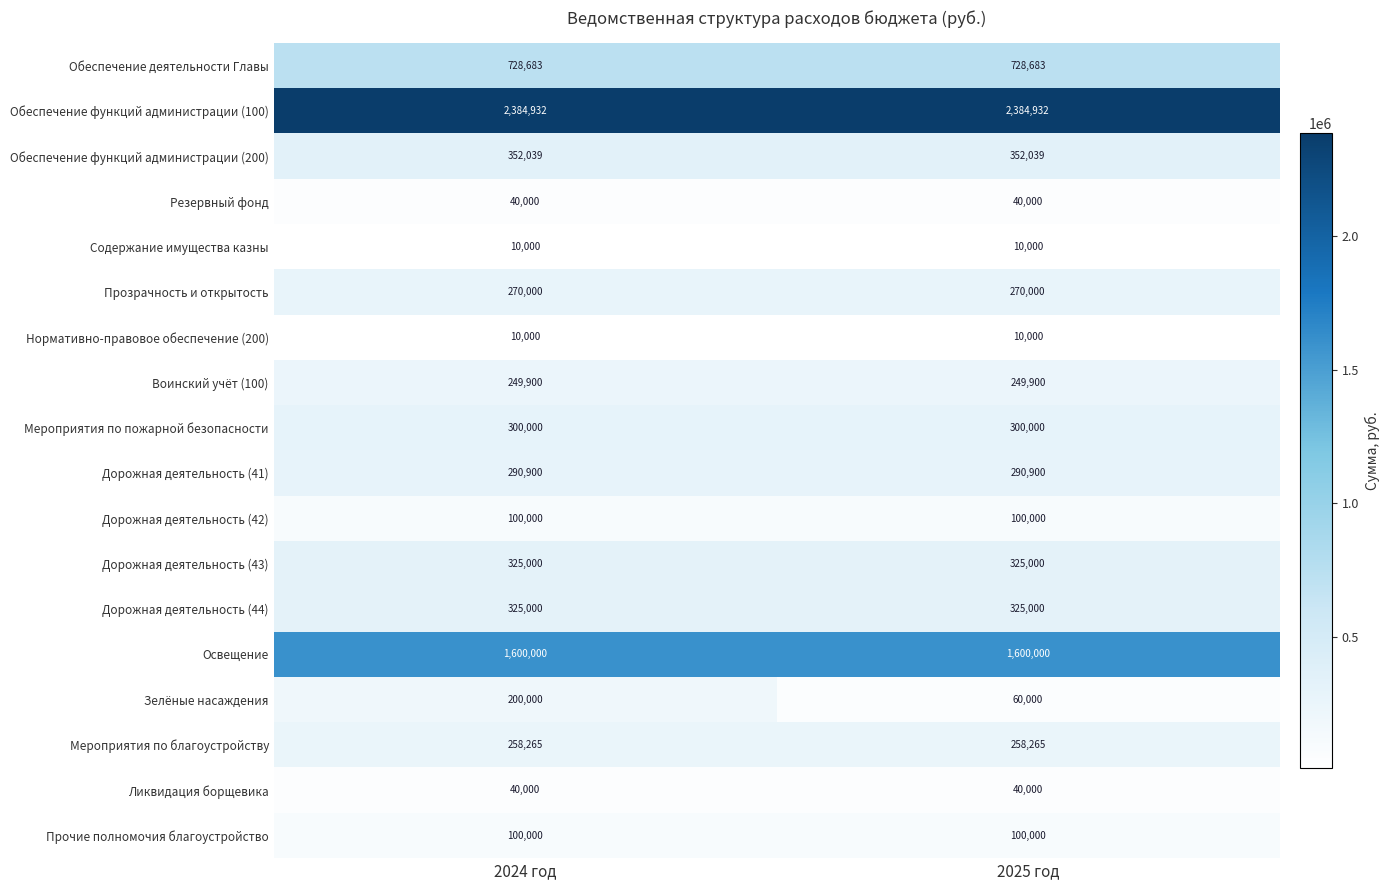

What is the maximum value for Обеспечение функций администрации (100)?

2384932